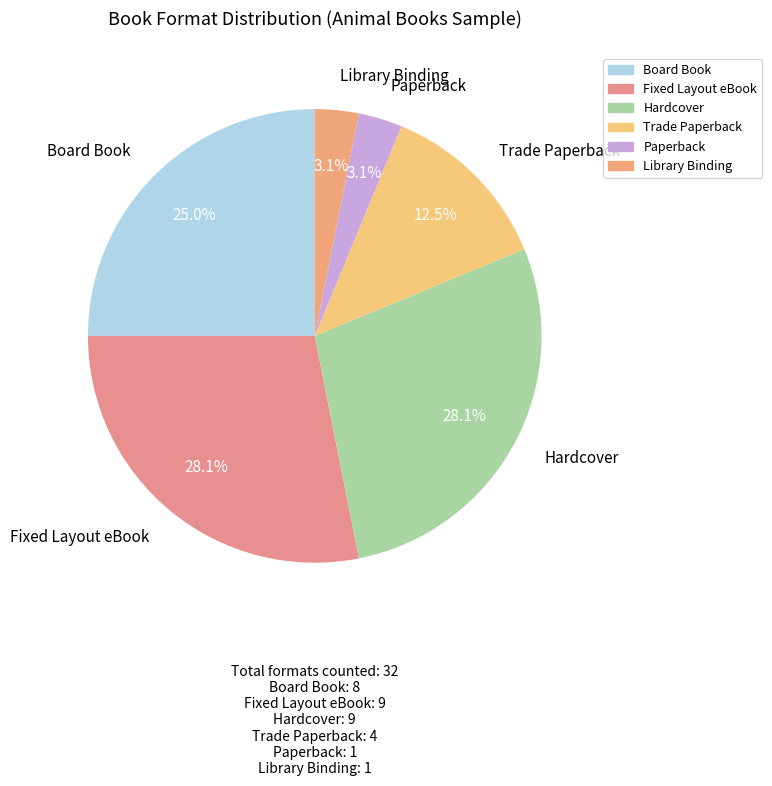

What is the ratio of the value at Board Book to the value at Paperback?

8.0